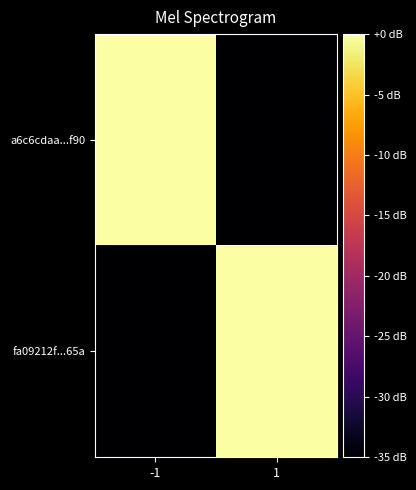

At 1, list the series in order from smallest to largest.

a6c6cdaa...f90, fa09212f...65a